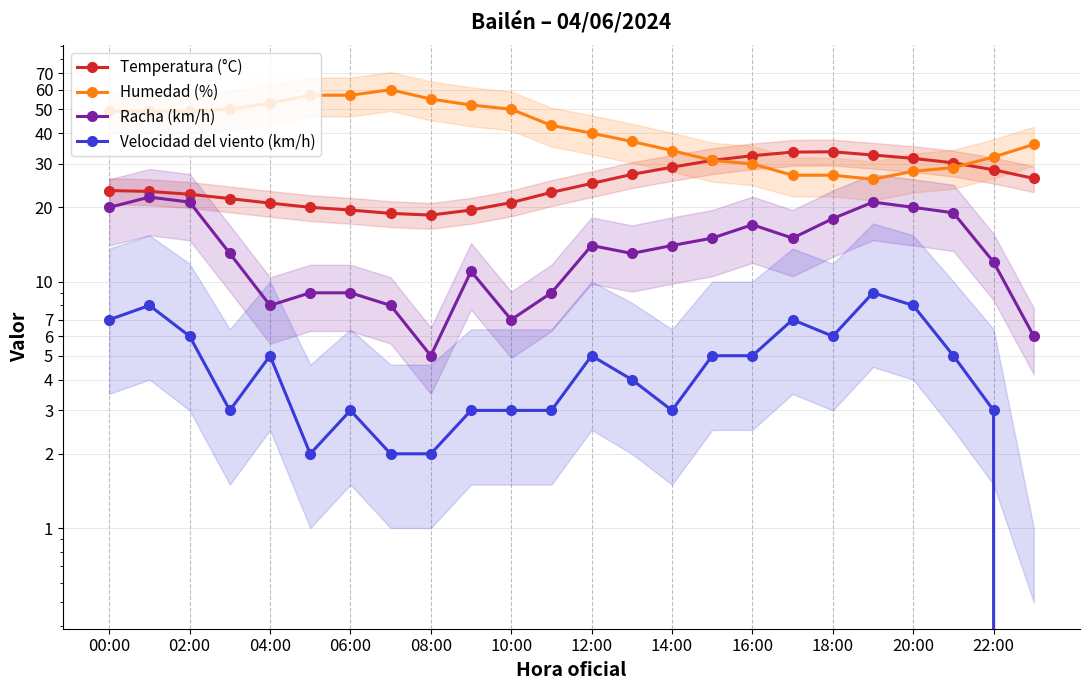

Count the Velocidad del viento (km/h) values in the range 3 to 6.

15